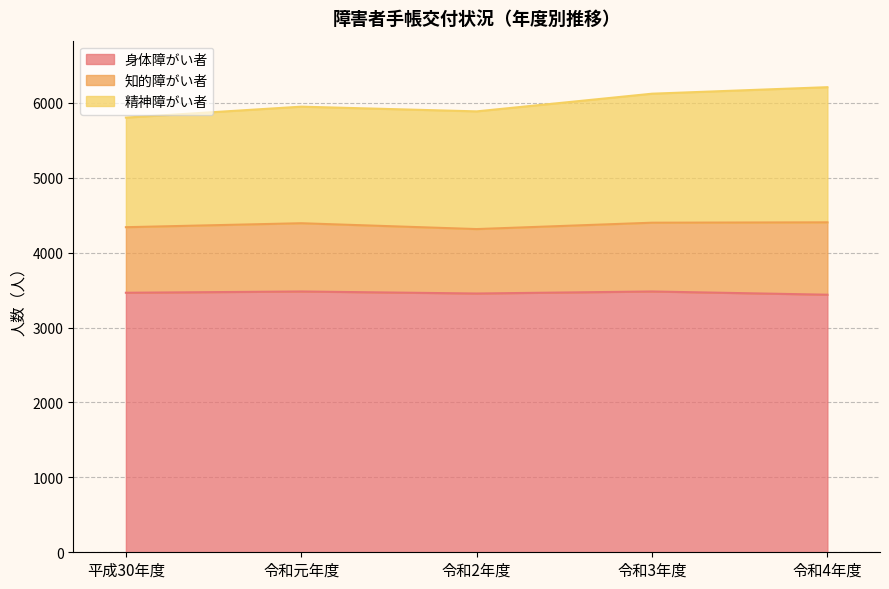

What is the total value across all series at 令和4年度?

6208